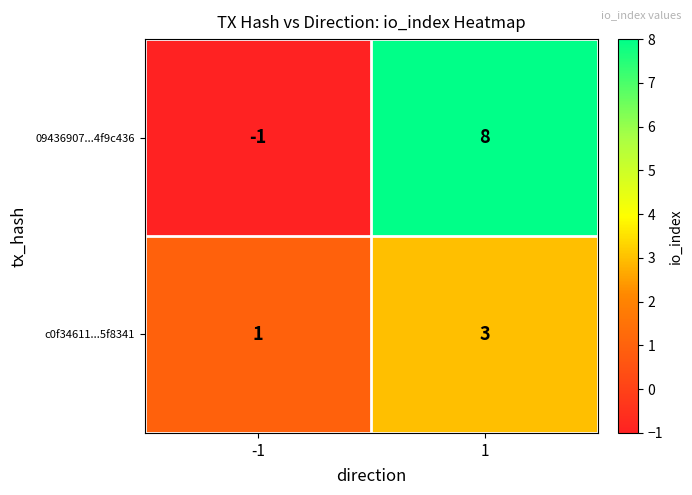

What is the approximate value of 09436907...4f9c436 at 1?

8